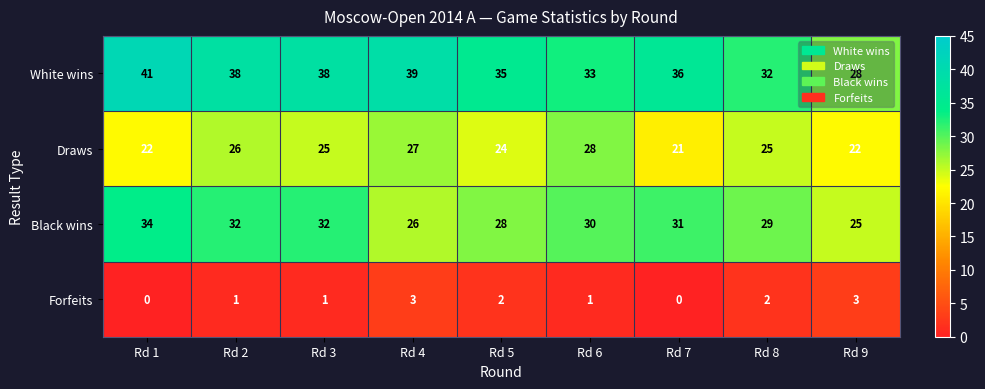

What is the difference between the highest and lowest values at Rd 1?

41